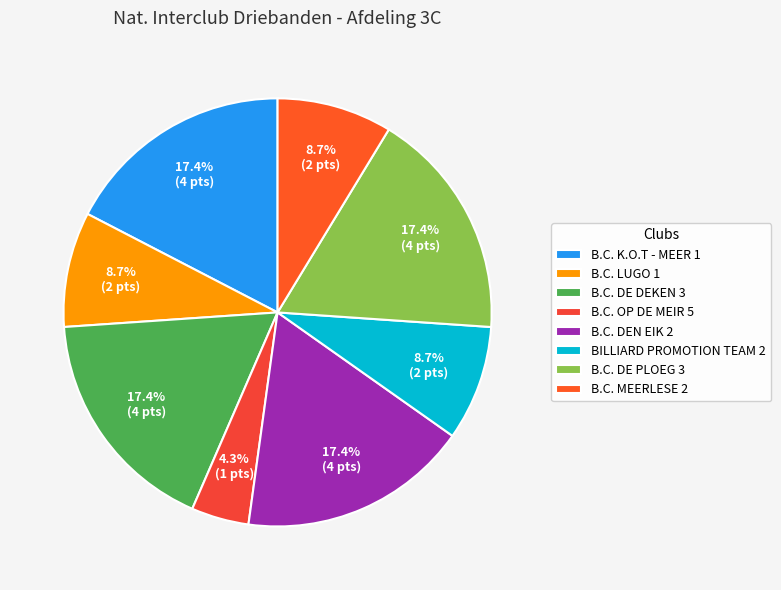

What is the largest slice in the pie chart?

B.C. K.O.T - MEER 1